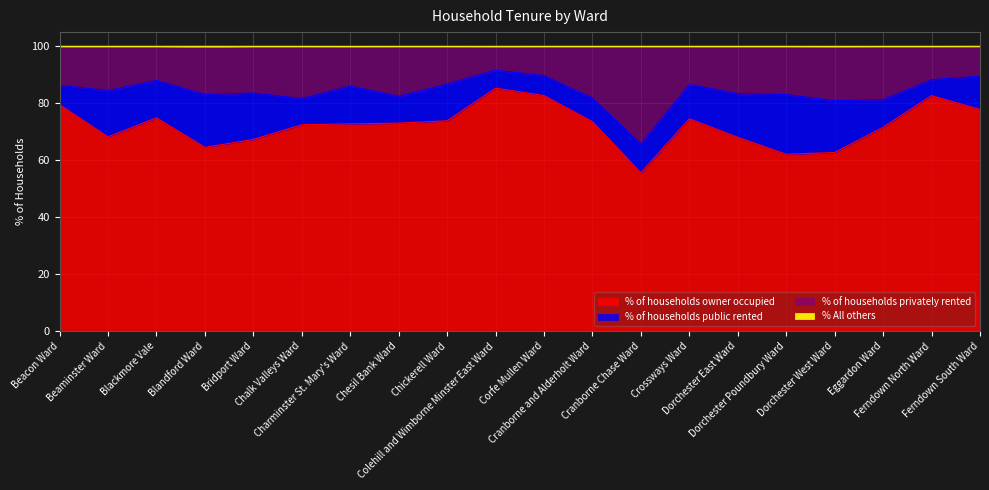

Where does the % of households privately rented series first go above 84?

Beacon Ward